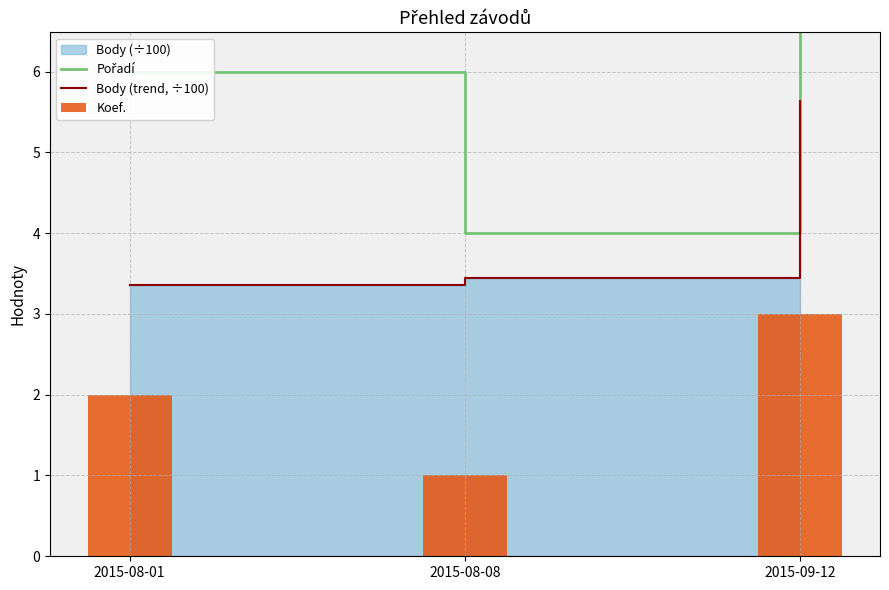

How many data points in Pořadí are above 6?

1